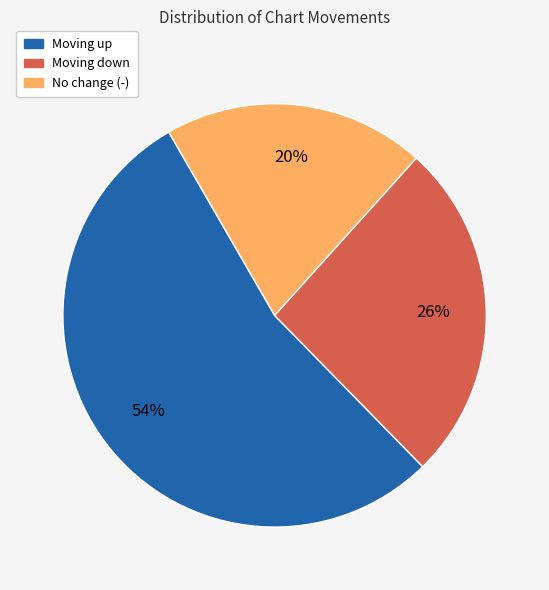

To the nearest percent, what is the difference between the largest and smallest slice percentages?

34%